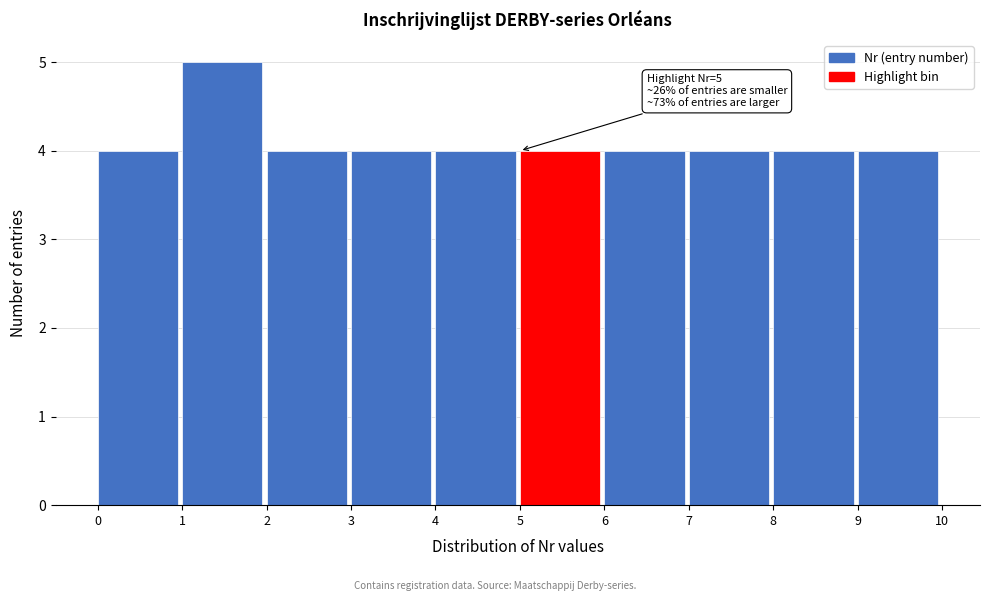

Which range on the x-axis has the tallest bar?

1 to 2